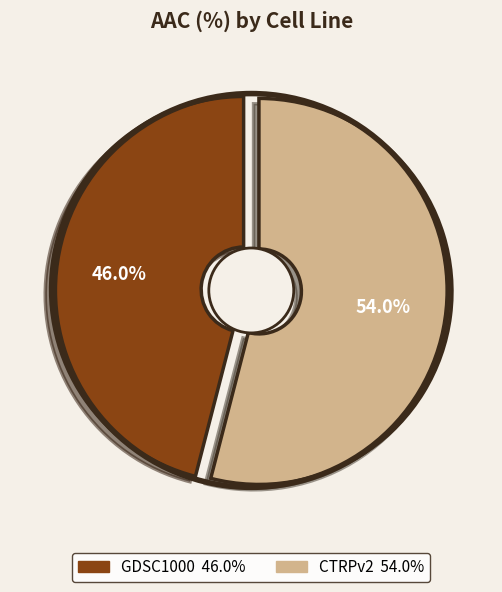

How many slices are in this pie chart?

2